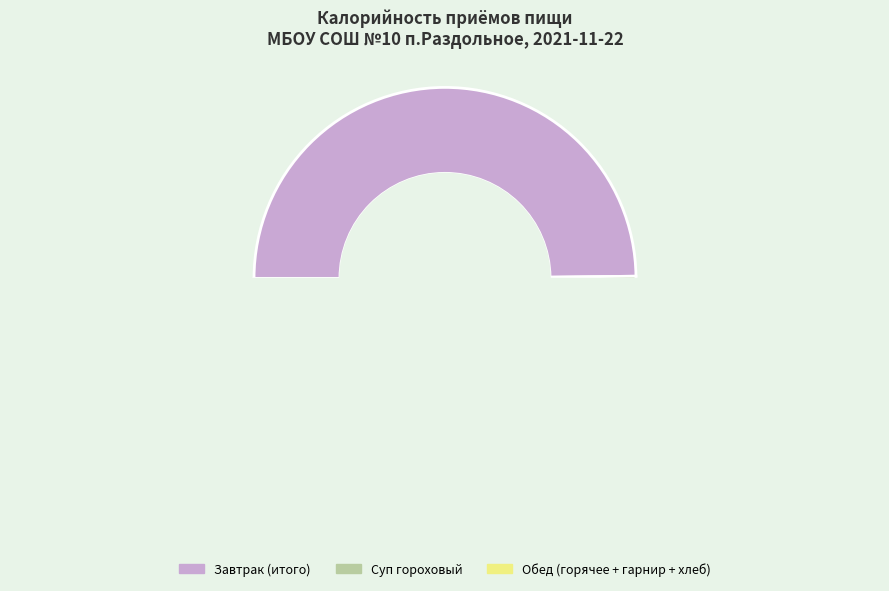

How many segments does this pie chart have?

3